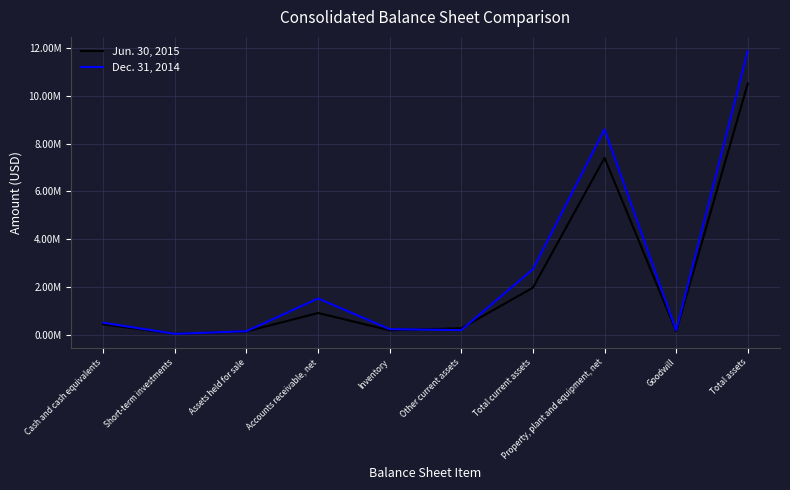

What is the smallest value displayed?

33222